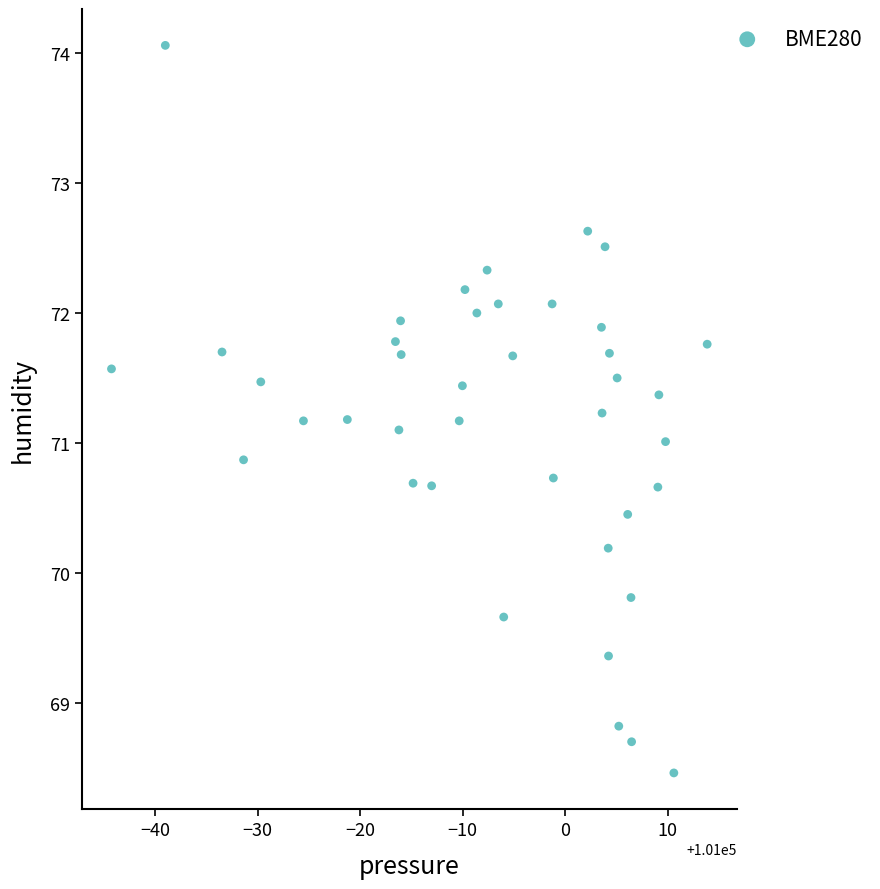

What is the range of Y values (max minus min)?

5.6